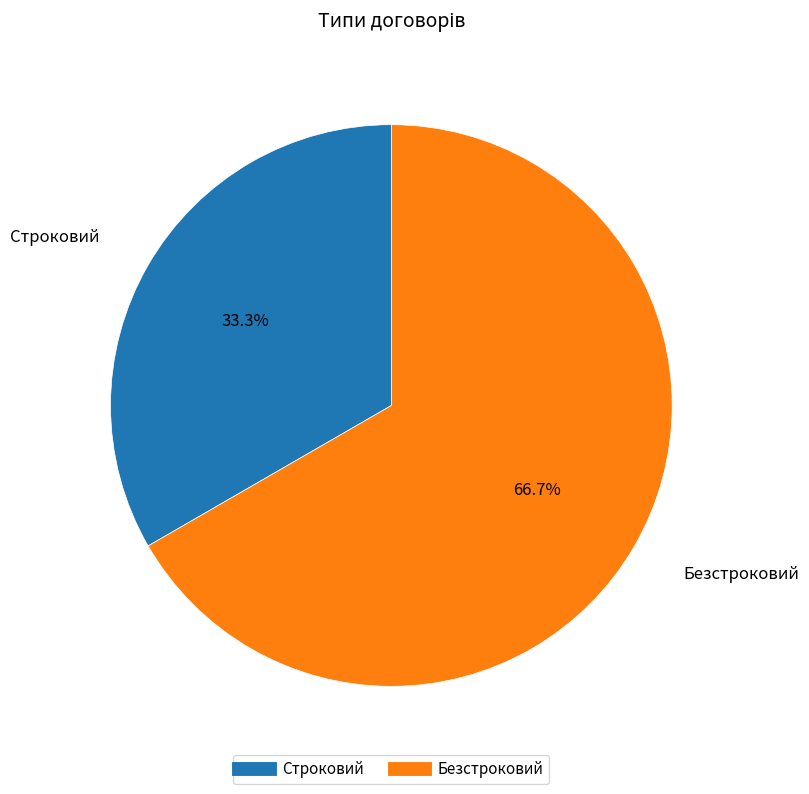

How many segments does this pie chart have?

2